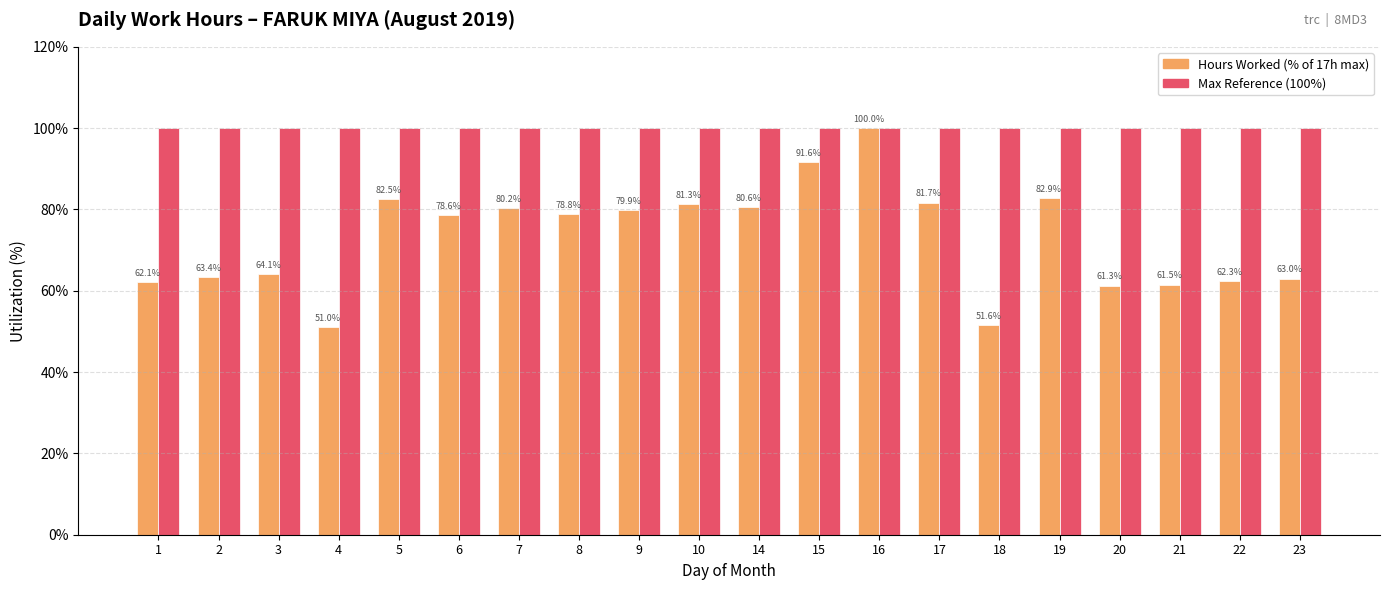

Which category has the lowest value across all series?

4